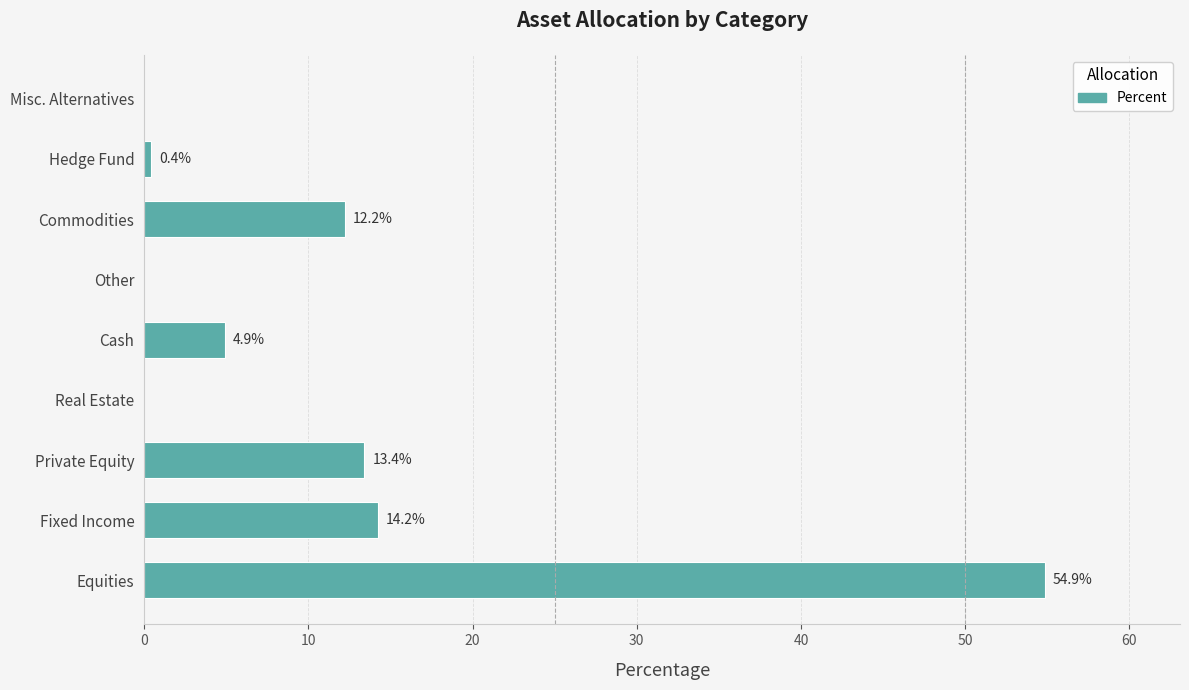

Which has a higher value, Commodities or Misc. Alternatives?

Commodities